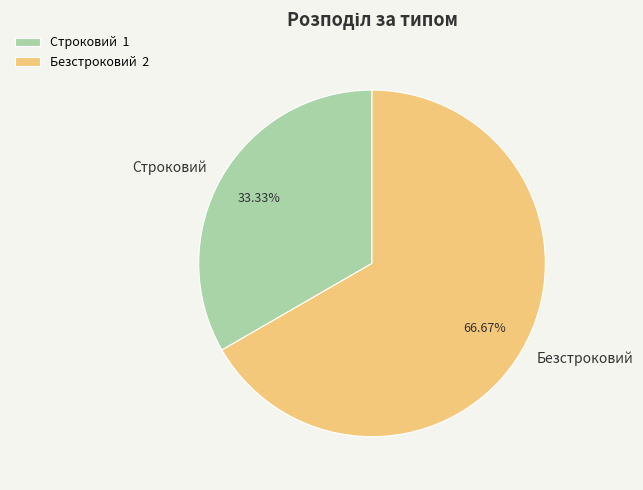

How many slices are in this pie chart?

2